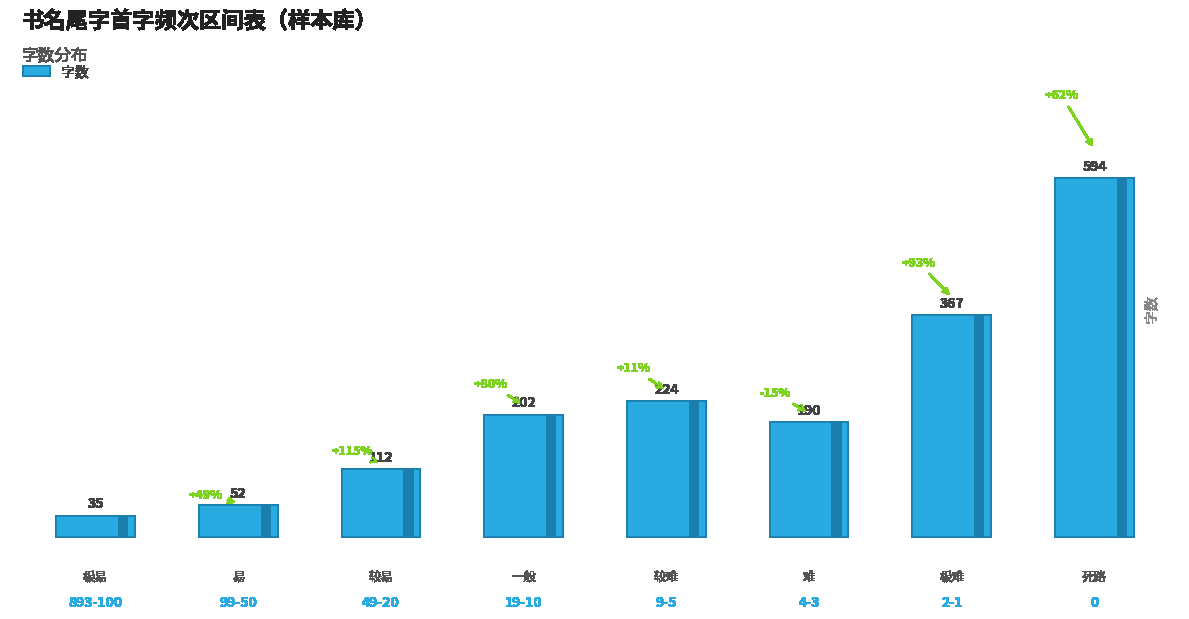

Where is the data nearest to the value 314?

2-1